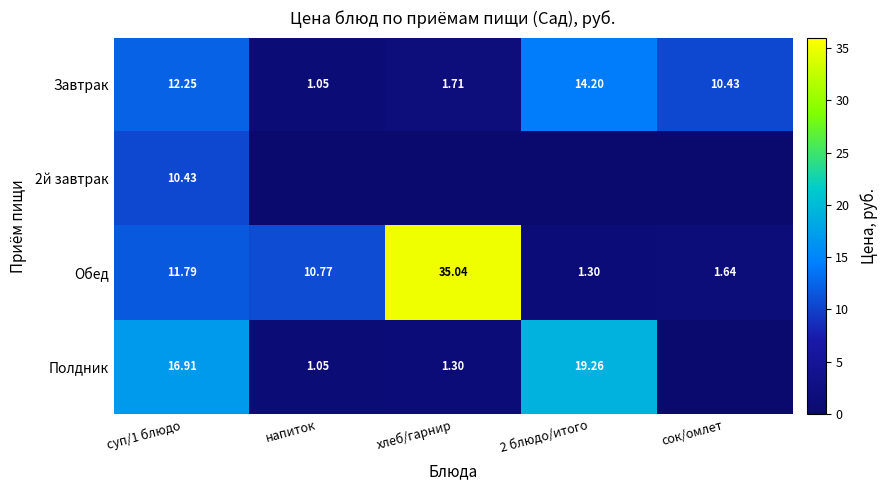

Where does the Полдник series first go above 1?

суп/1 блюдо